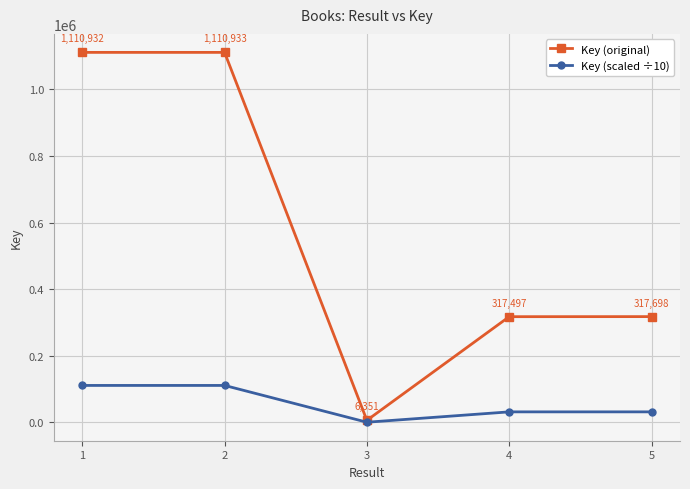

How many data points in Key (scaled ÷10) are less than 31769?

2